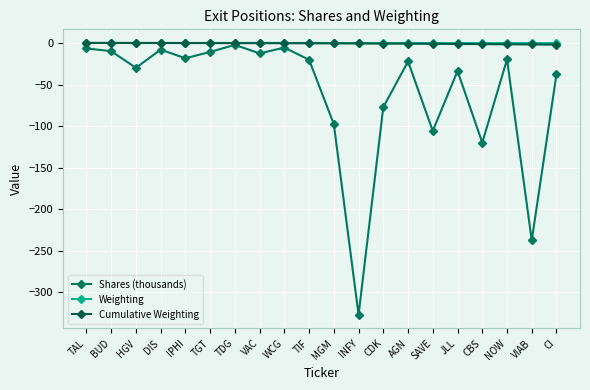

Count the number of data series in this chart.

3